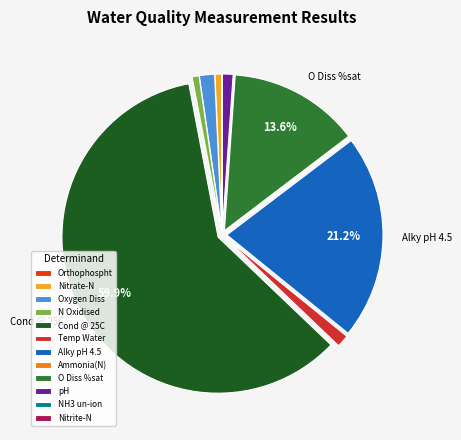

To the nearest percent, what portion does Cond @ 25C represent?

60%